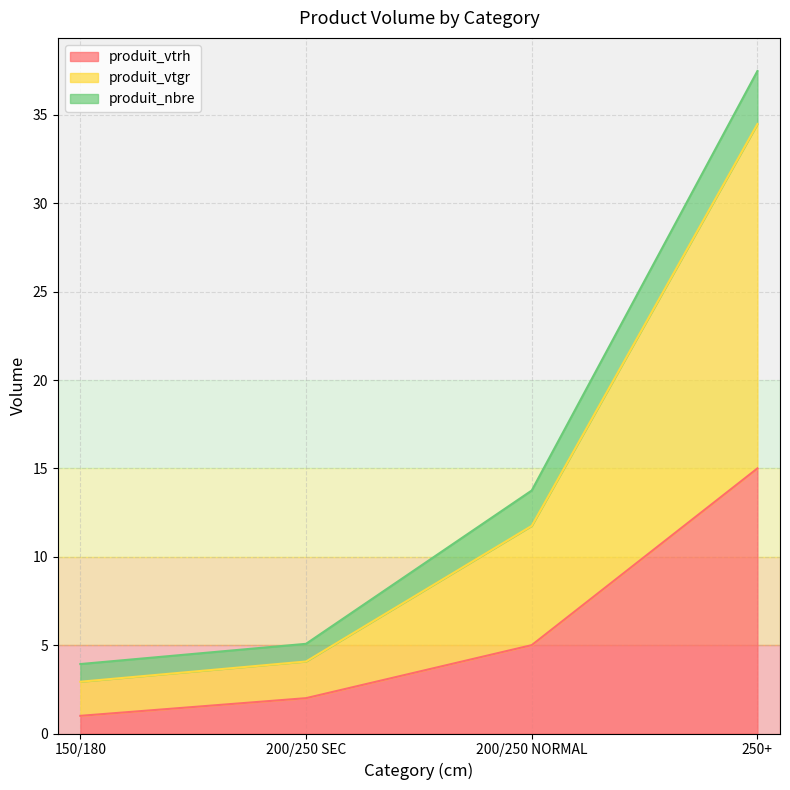

The value of produit_vtrh at 200/250 NORMAL is 8.9. True or false?

False